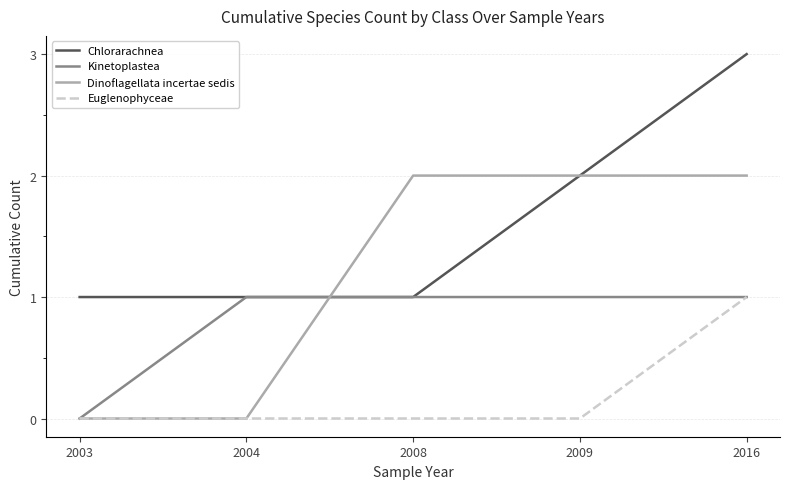

Rank the series by their average value, from highest to lowest.

Chlorarachnea, Dinoflagellata incertae sedis, Kinetoplastea, Euglenophyceae